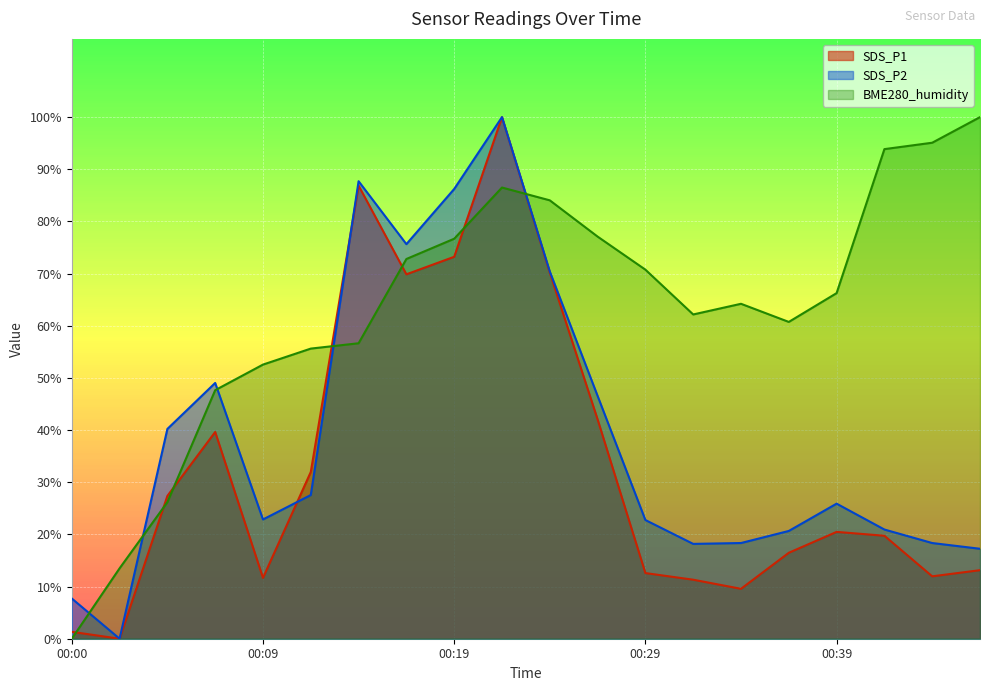

Rank the series by their average value, from highest to lowest.

BME280_humidity, SDS_P2, SDS_P1